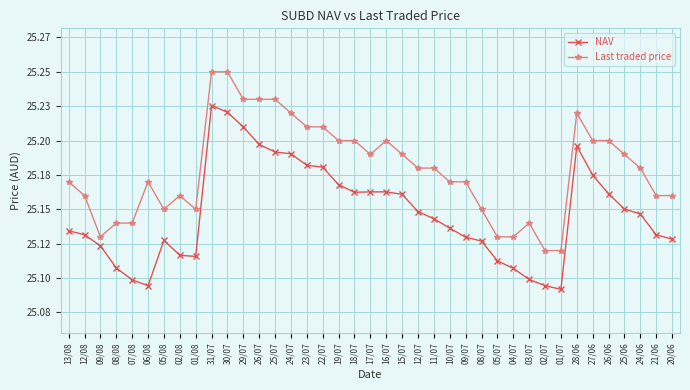

Which series has the largest total across all categories?

Last traded price